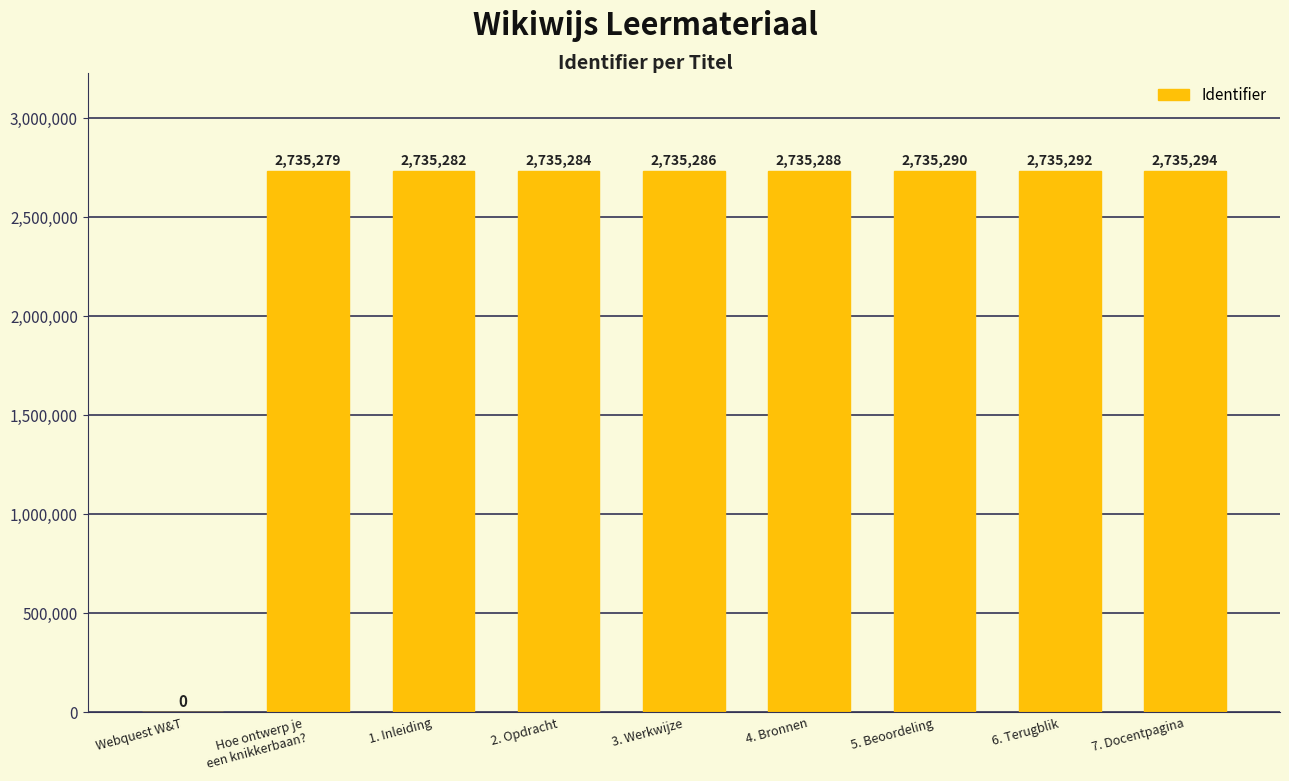

At which category does the chart reach its peak across all series?

7. Docentpagina